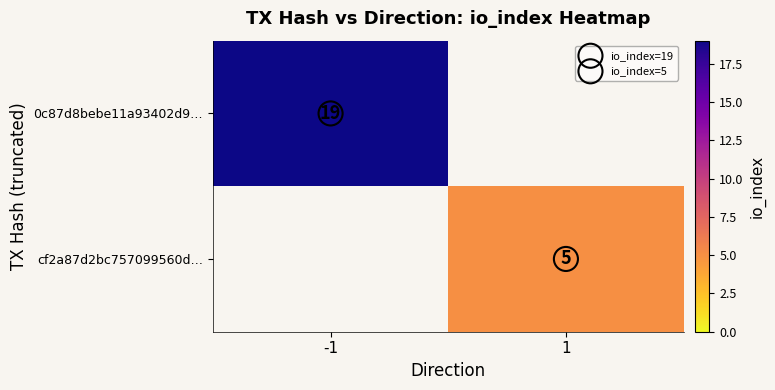

How many distinct data groups are displayed?

2